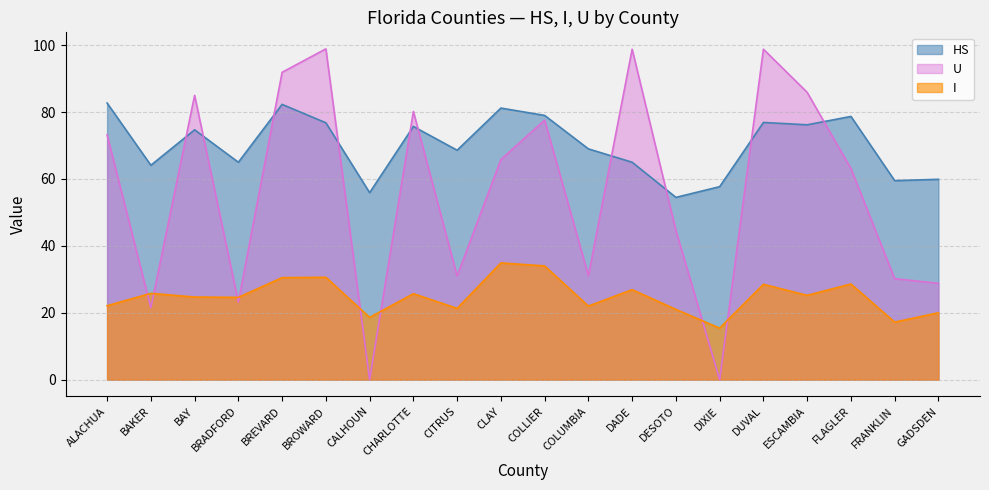

Is it true that HS equals 104.7 at ESCAMBIA?

False